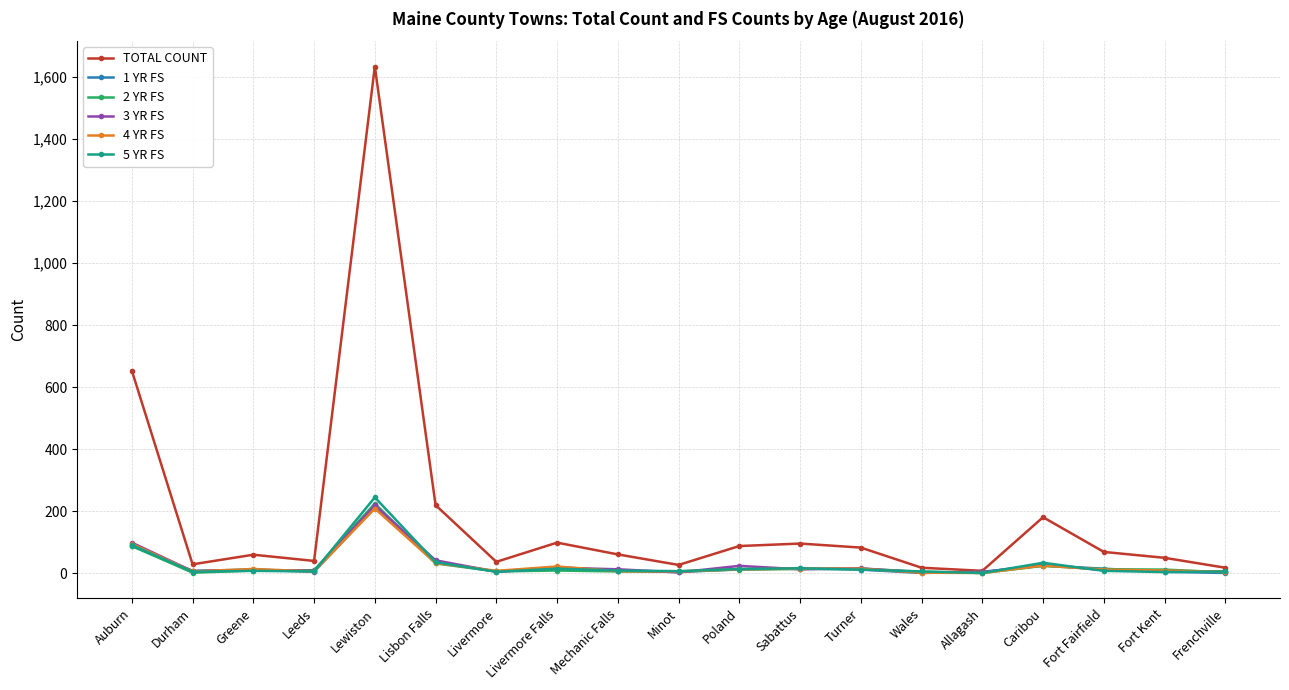

What is the difference between the highest and lowest values at Frenchville?

17